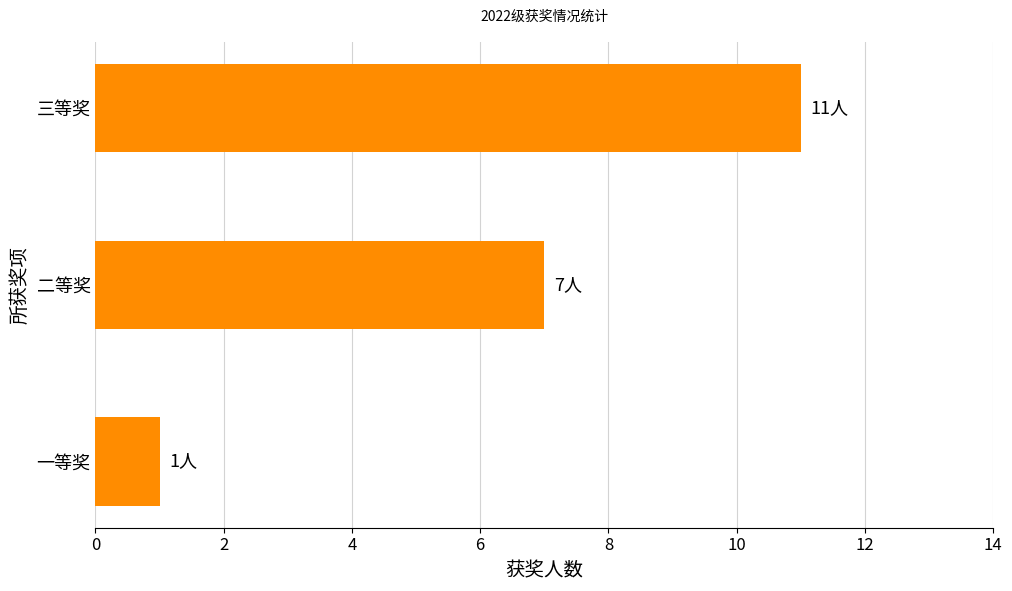

True or false: the data shows 7 at 三等奖.

False